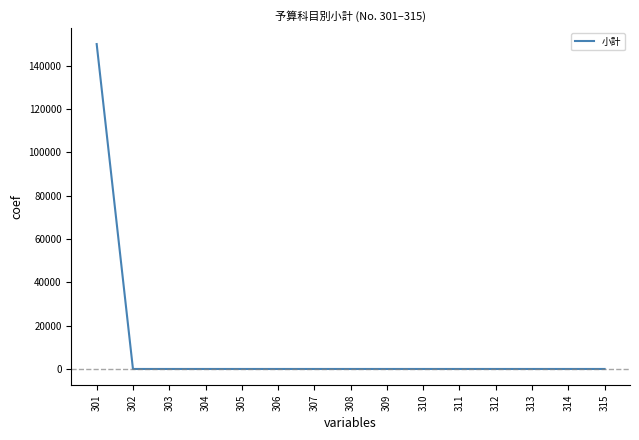

What is the maximum value shown in the chart?

150000